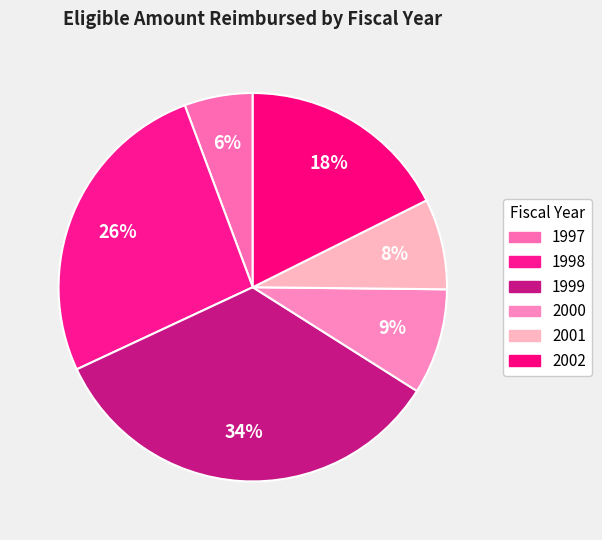

How many segments does this pie chart have?

6